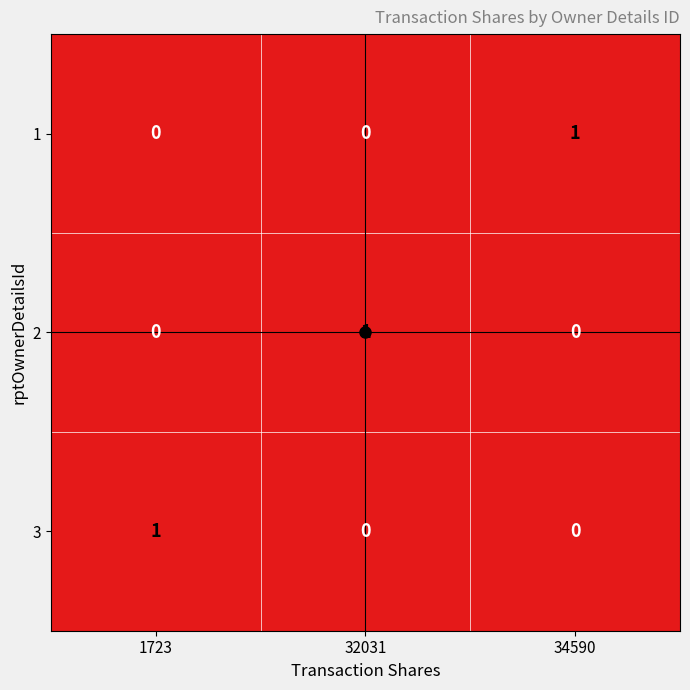

At how many categories does at least one series exceed 0?

3